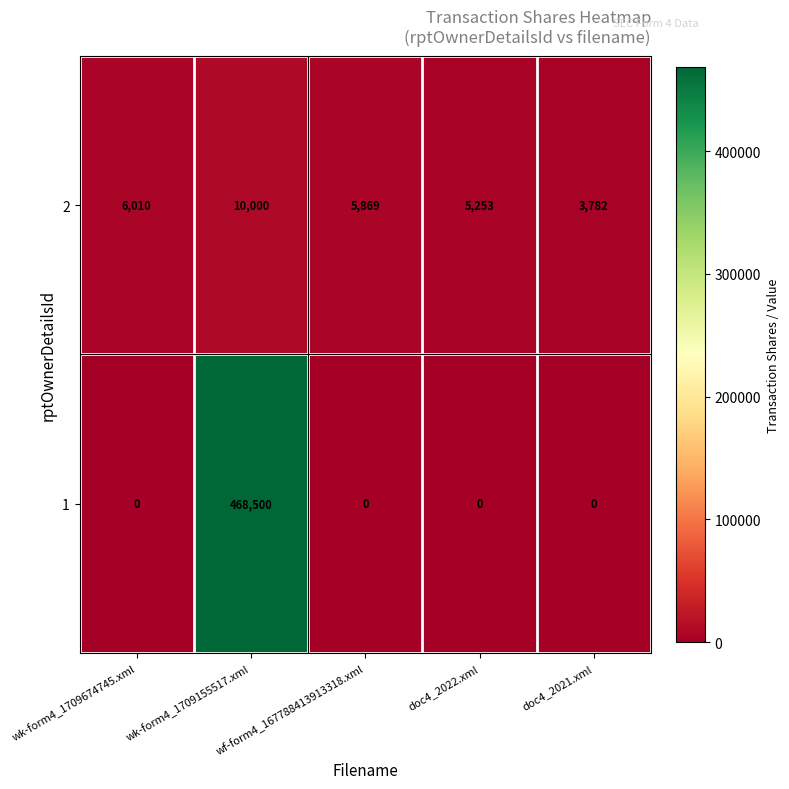

Rank the series by their maximum value, from highest to lowest.

1, 2